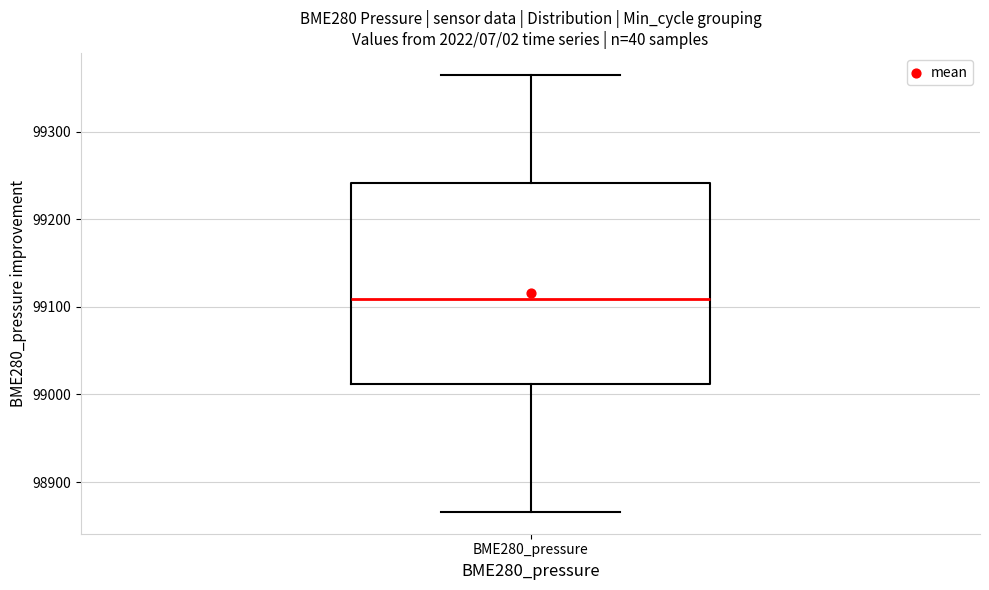

Read this box plot against the y-axis: the position of the median line, the range covered by the box, and the ends of both whiskers. The values are not printed on the chart, so give them approximately, as read against the axis.

median 99110, box 99010 to 99240, whiskers 98870 to 99360